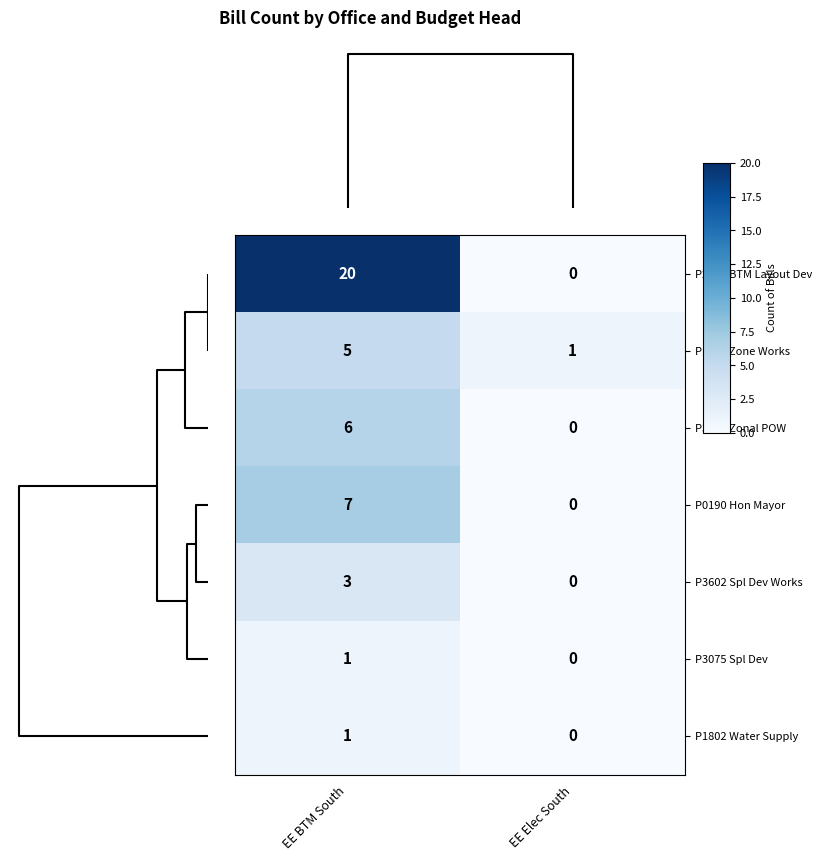

Reading left to right, what are all the values shown in this chart?

P2333 BTM Layout Dev: 20	0
P1771 Zone Works: 5	1
P3726 Zonal POW: 6	0
P0190 Hon Mayor: 7	0
P3602 Spl Dev Works: 3	0
P3075 Spl Dev: 1	0
P1802 Water Supply: 1	0